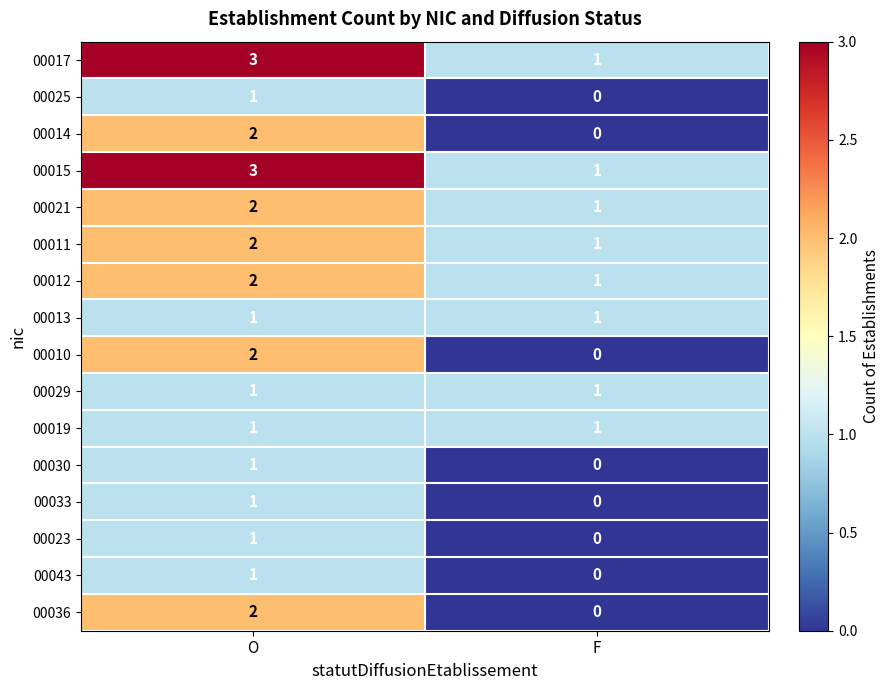

Which category has the lowest value in the 00011 series?

F